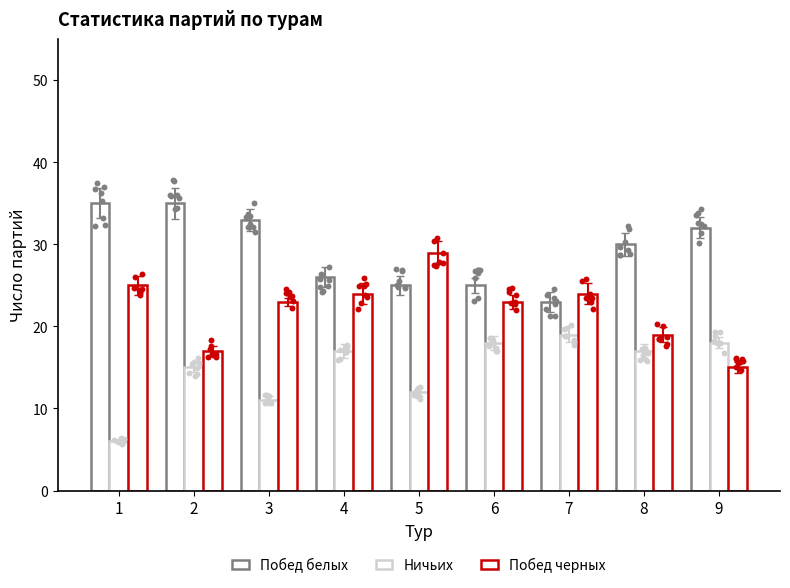

What are all the series names shown in the legend?

Побед белых, Ничьих, Побед черных